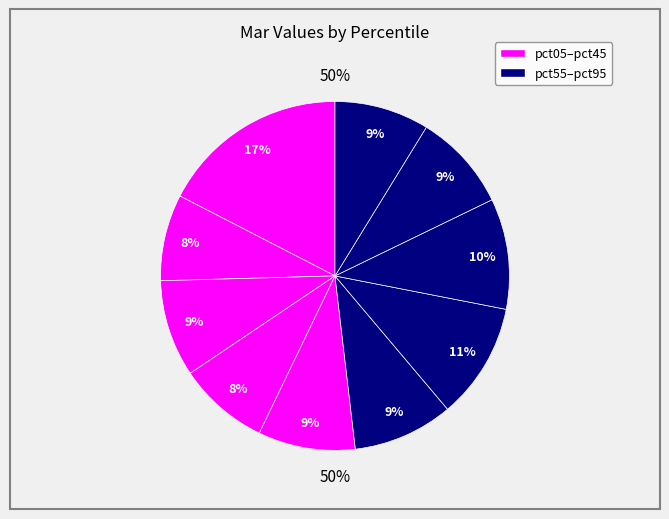

Does pct65 account for over 50% of the chart?

No